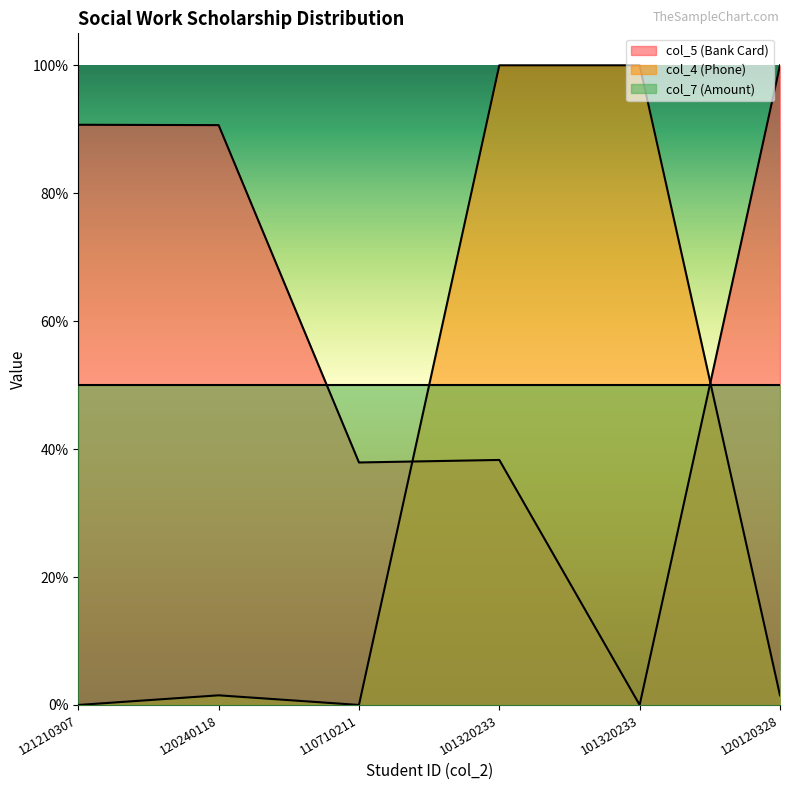

At how many categories does at least one series exceed 0?

6